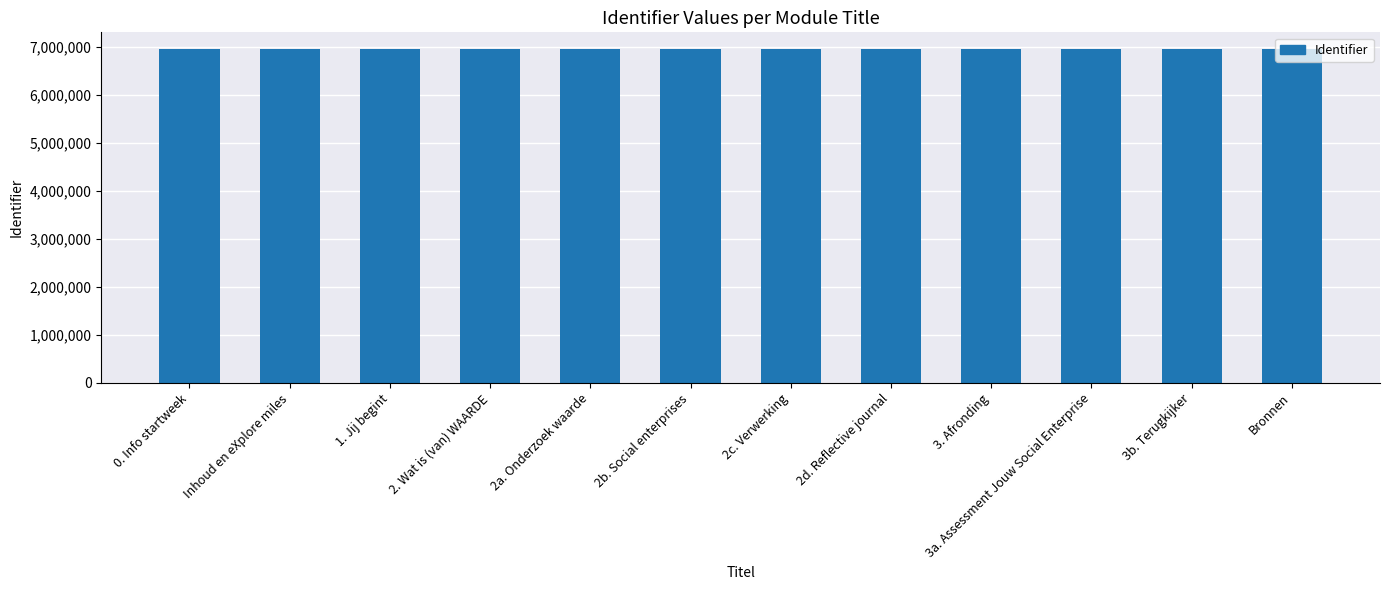

What is the ratio of the value at 3a. Assessment Jouw Social Enterprise to the value at 2b. Social enterprises?

1.0